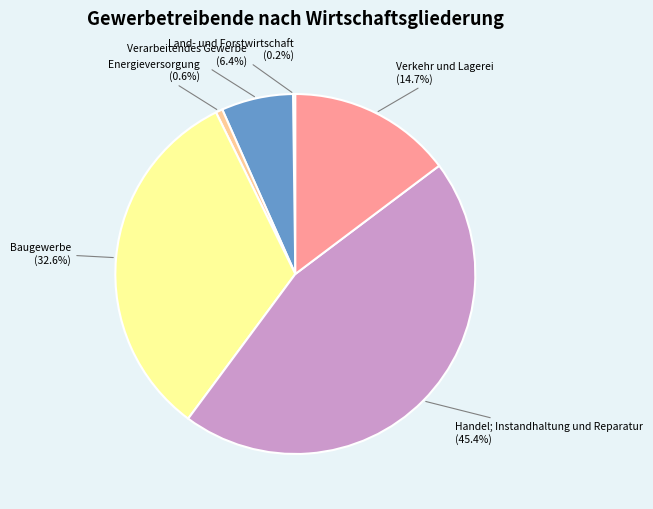

Is there a majority slice in this chart?

No